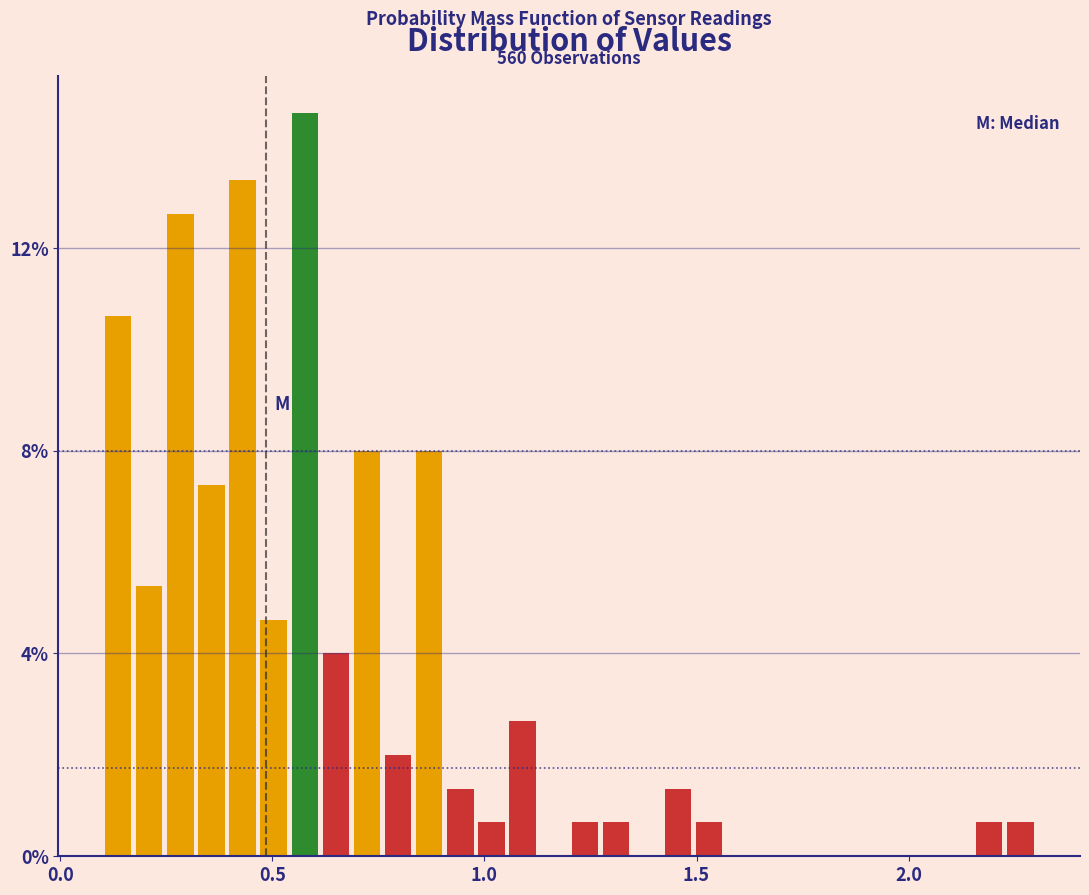

Read against the x-axis, roughly where is the centre of the tallest bar?

0.60